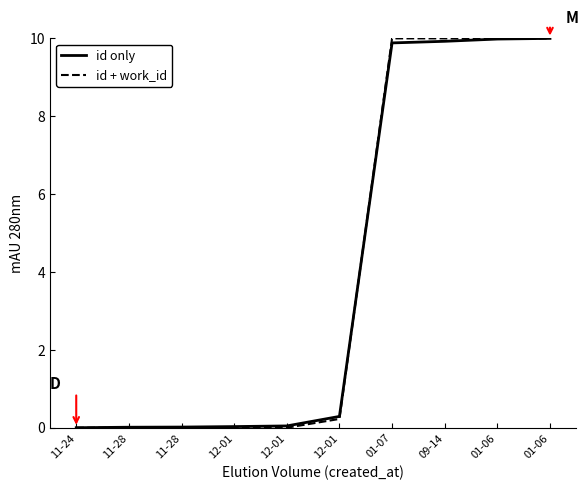

What is the label of the 5th point from the right?

12-01